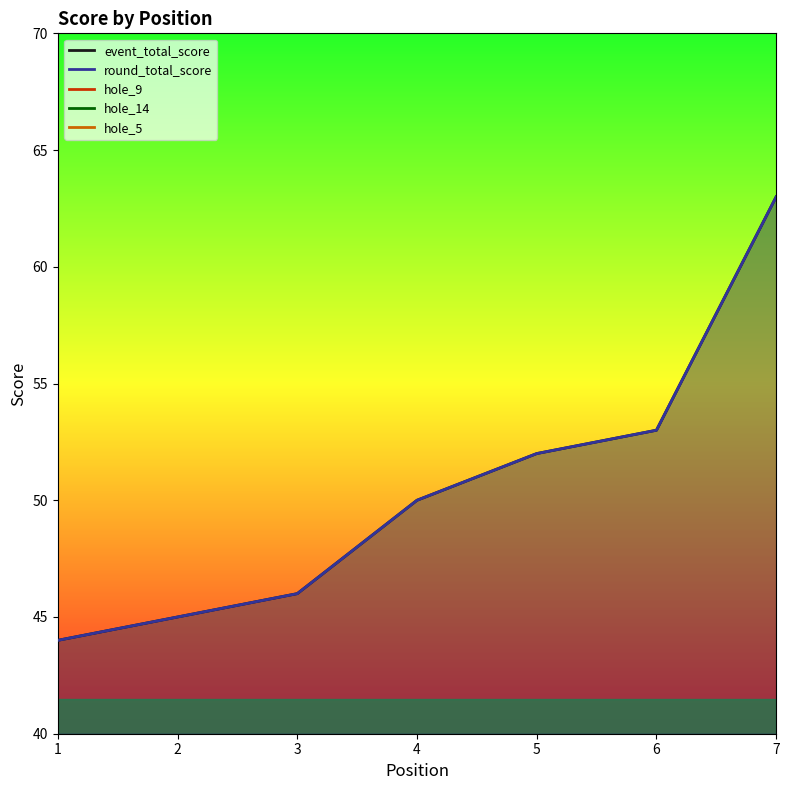

How many data points in hole_9 are above 3?

3